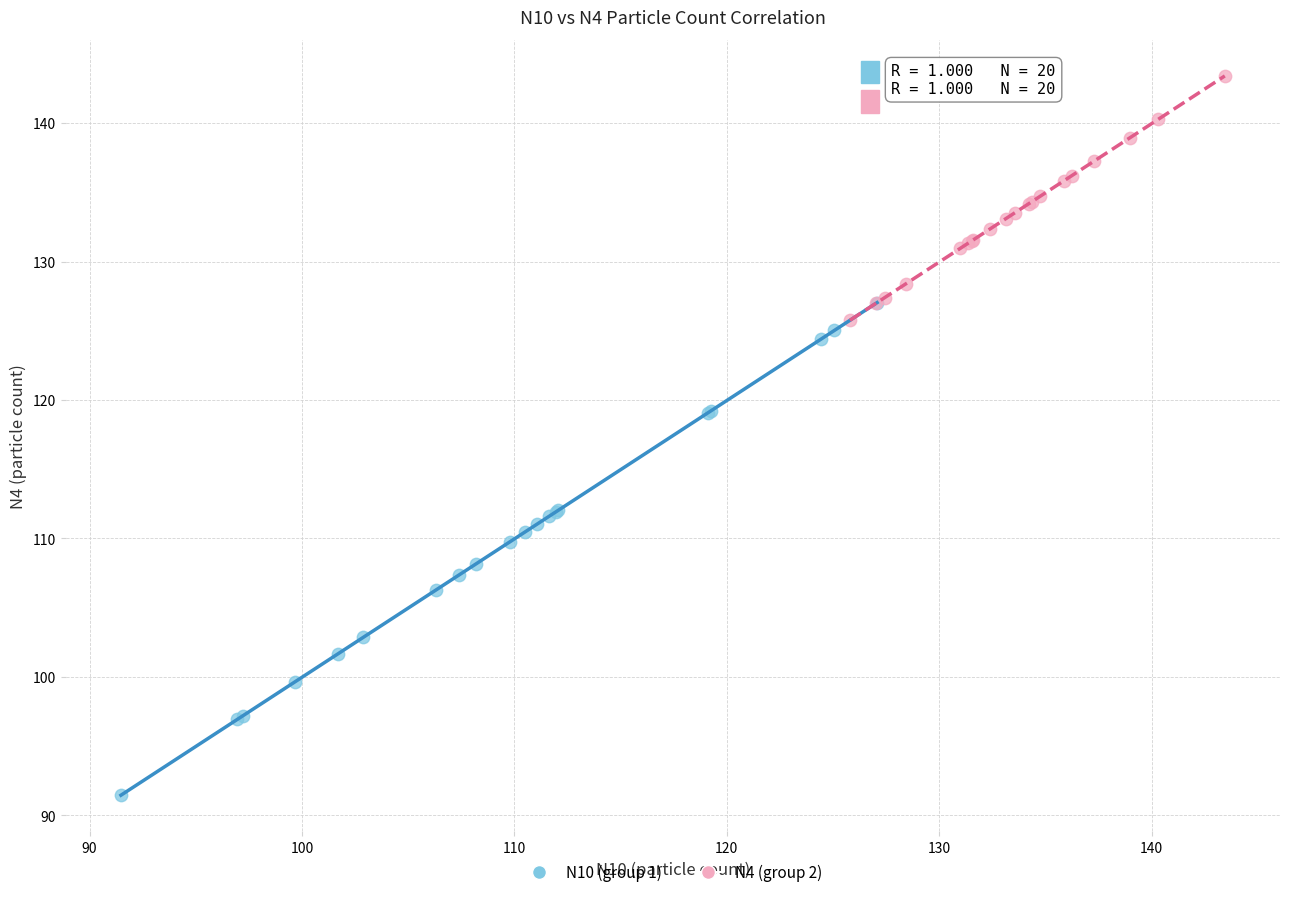

Which series reaches the minimum Y coordinate?

N10 (group 1)